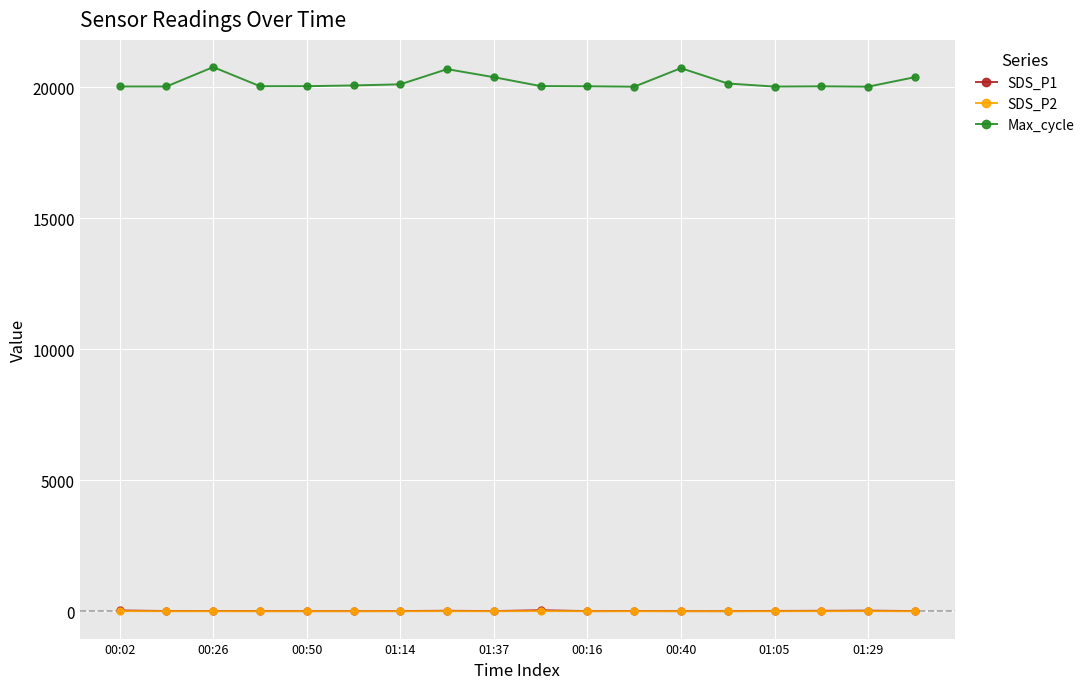

What is the average value of the Max_cycle series?

20205.3